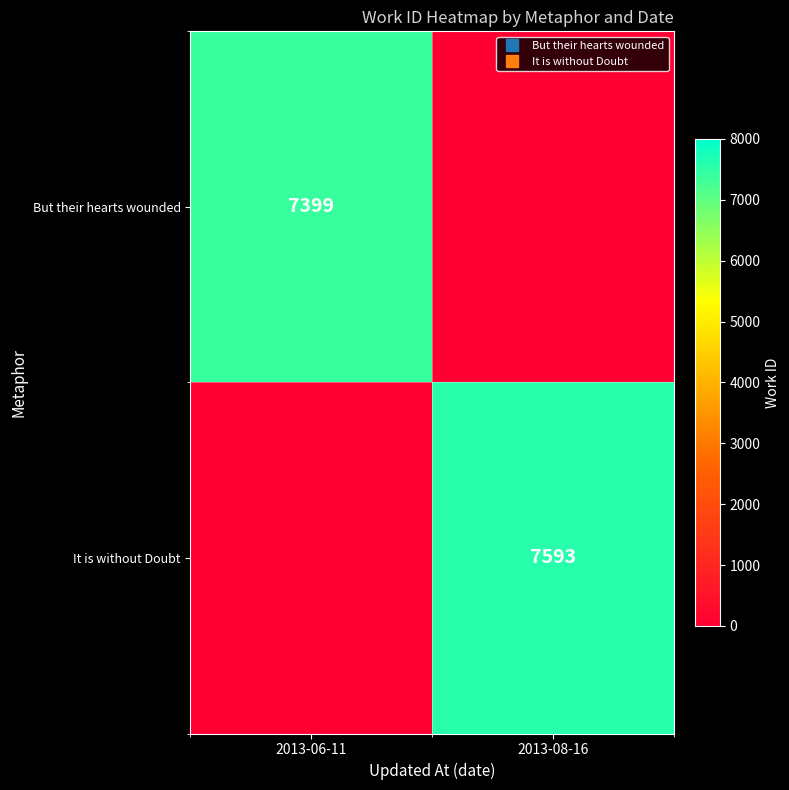

Rank the series by their average value, from lowest to highest.

But their hearts wounded, It is without Doubt